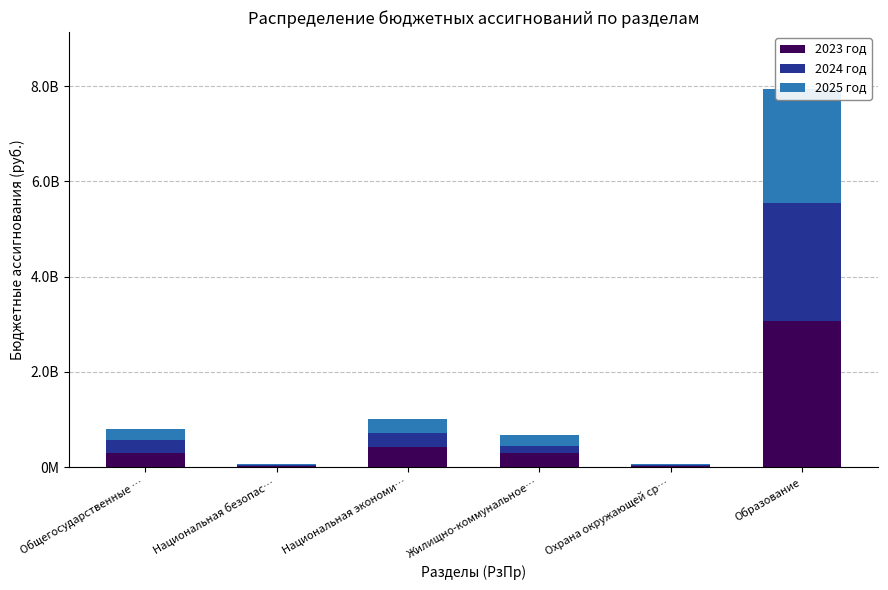

What is the minimum value shown in the chart?

18542508.3